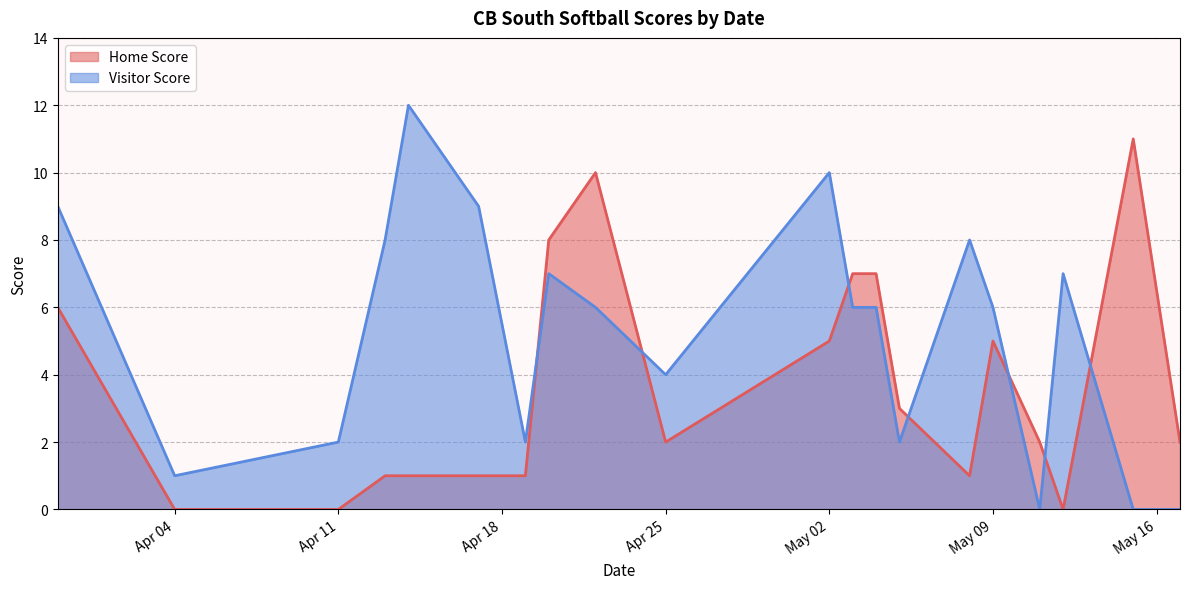

Reading left to right, list all the values displayed in this chart.

Home Score: 6	0	0	1	1	1	1	8	10	2	5	7	7	3	1	5	2	0	11	2
Visitor Score: 9	1	2	8	12	9	2	7	6	4	10	6	6	2	8	6	0	7	0	0